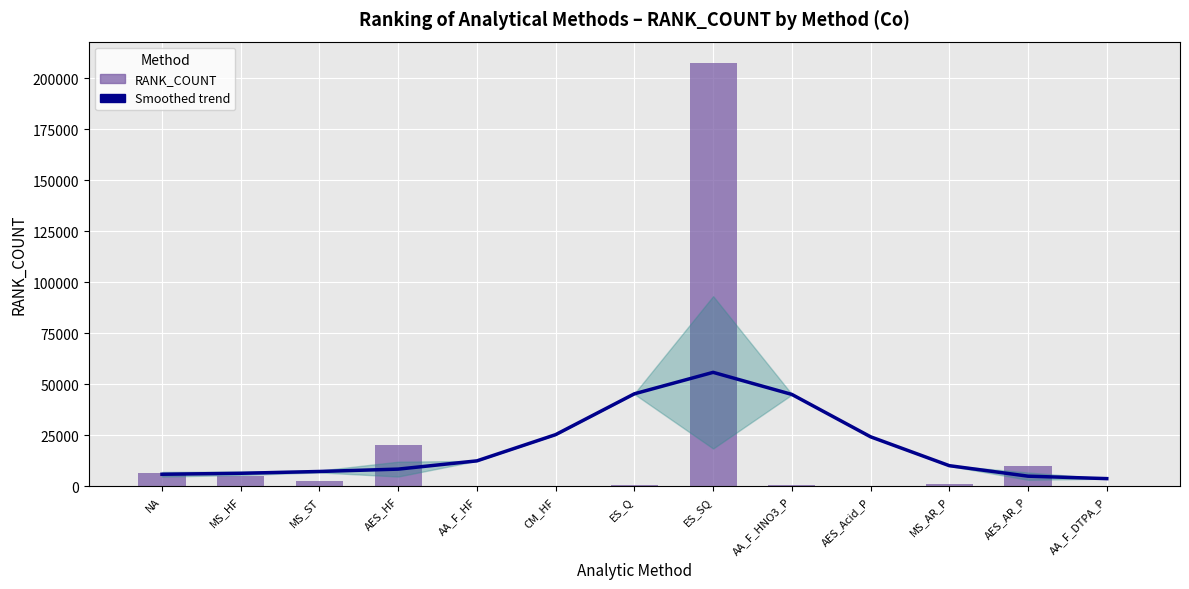

What is the value of the Smoothed trend bar at the 6th from the left?

25245.3